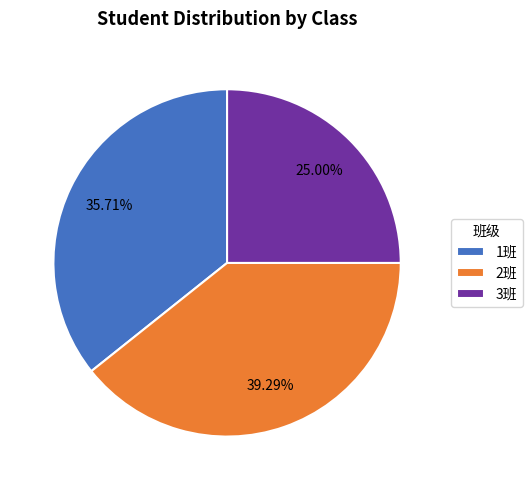

Is the sum of 3班 and 1班 greater than half?

Yes